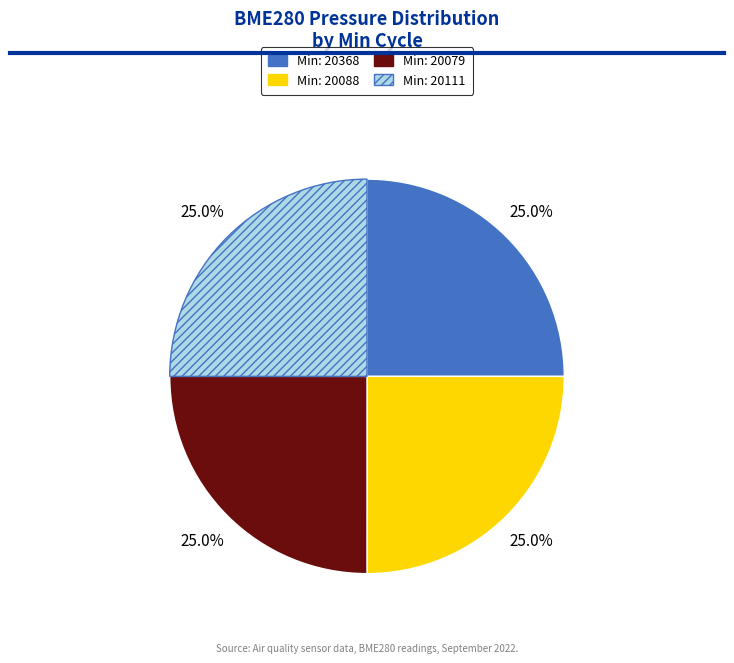

Is there a majority slice in this chart?

No